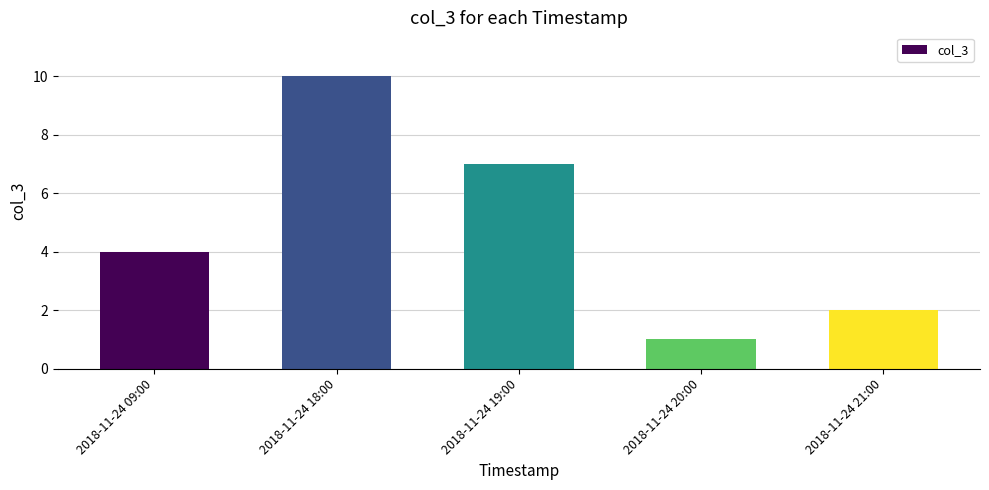

Reading right to left, what are all the values shown in this chart?

2	1	7	10	4